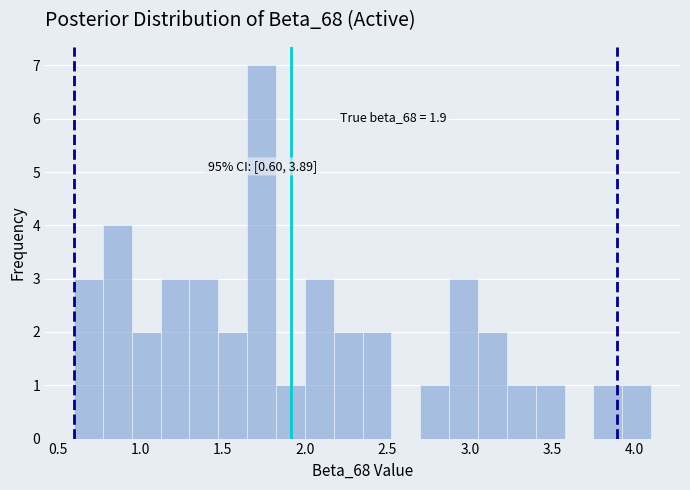

Read against the x-axis, roughly where is the centre of the tallest bar?

1.75